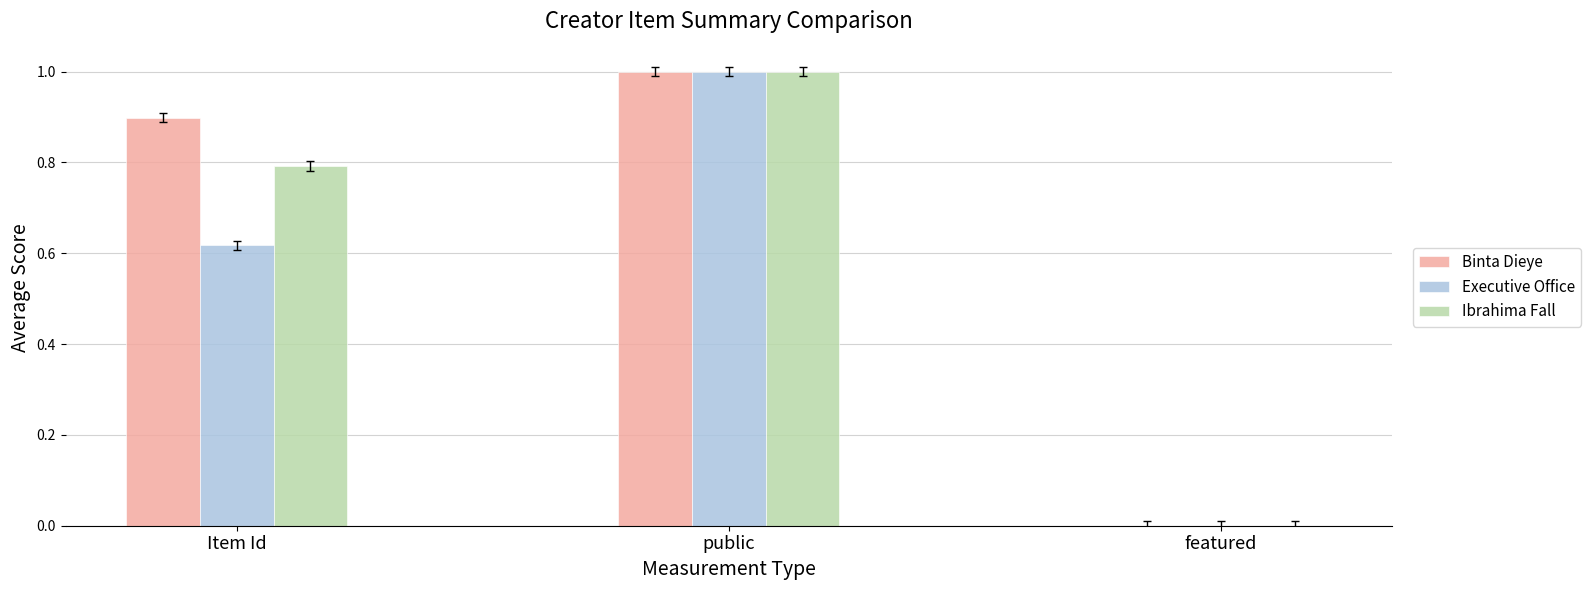

Is the value of Ibrahima Fall at Item Id greater than the value of Executive Office at Item Id?

Yes